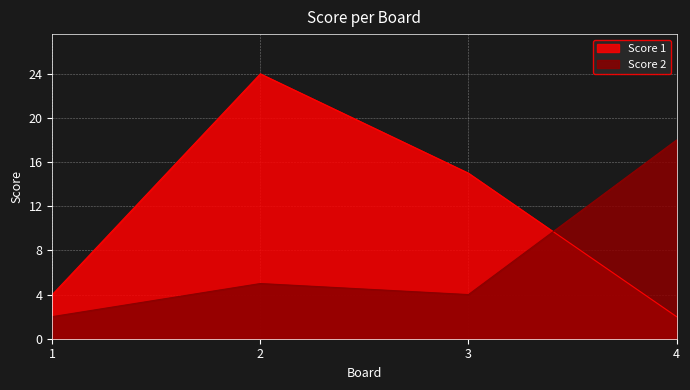

What is the spread (max minus min) of values at 2?

19